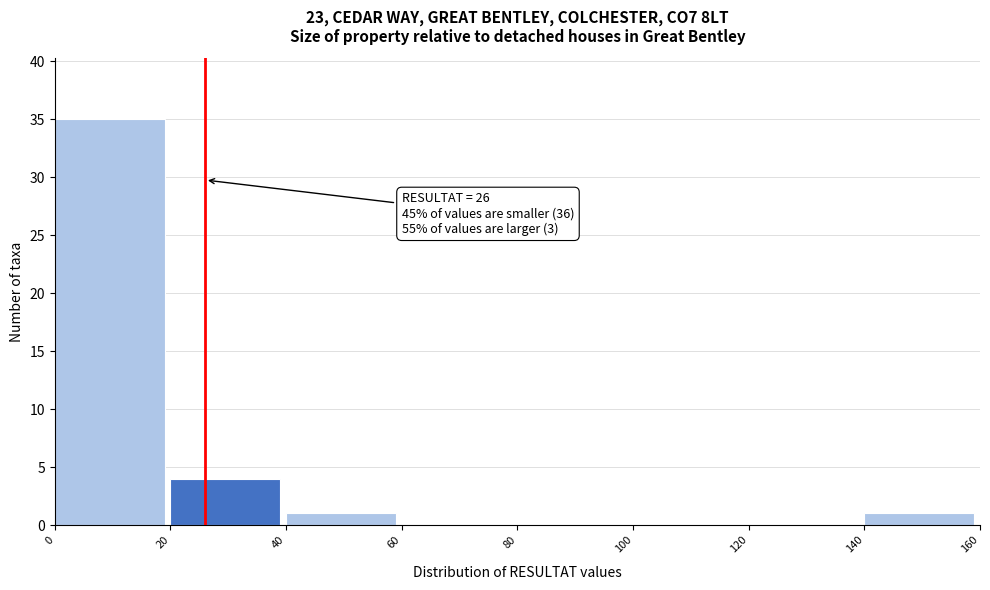

Which range on the x-axis has the tallest bar?

0 to 20